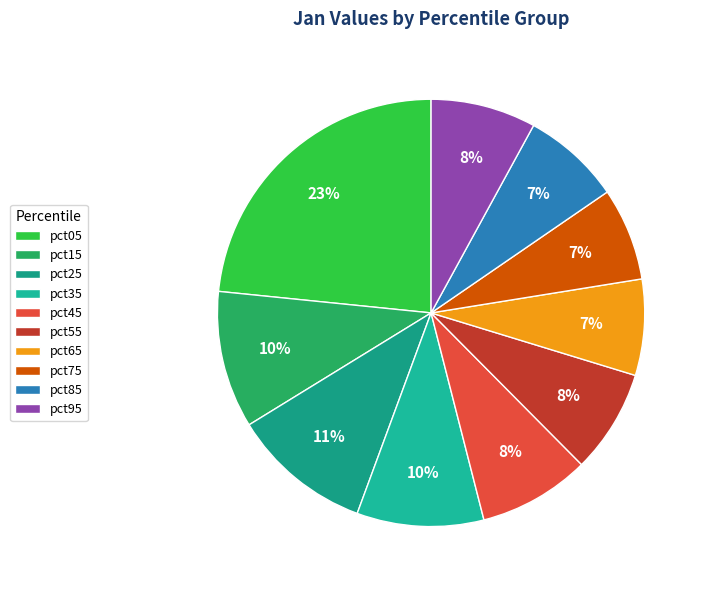

Is pct25 the majority of the pie?

No